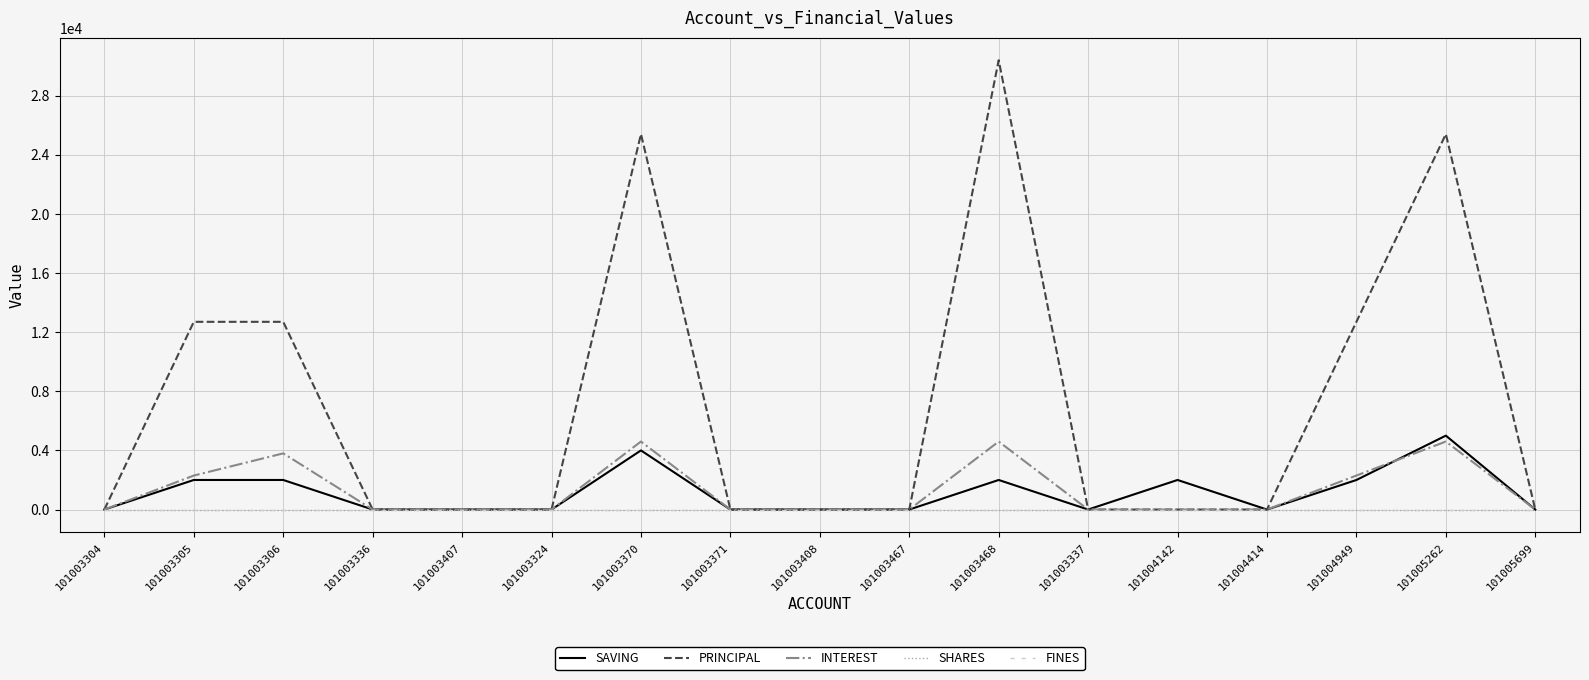

Where is the first local maximum for INTEREST?

101003306